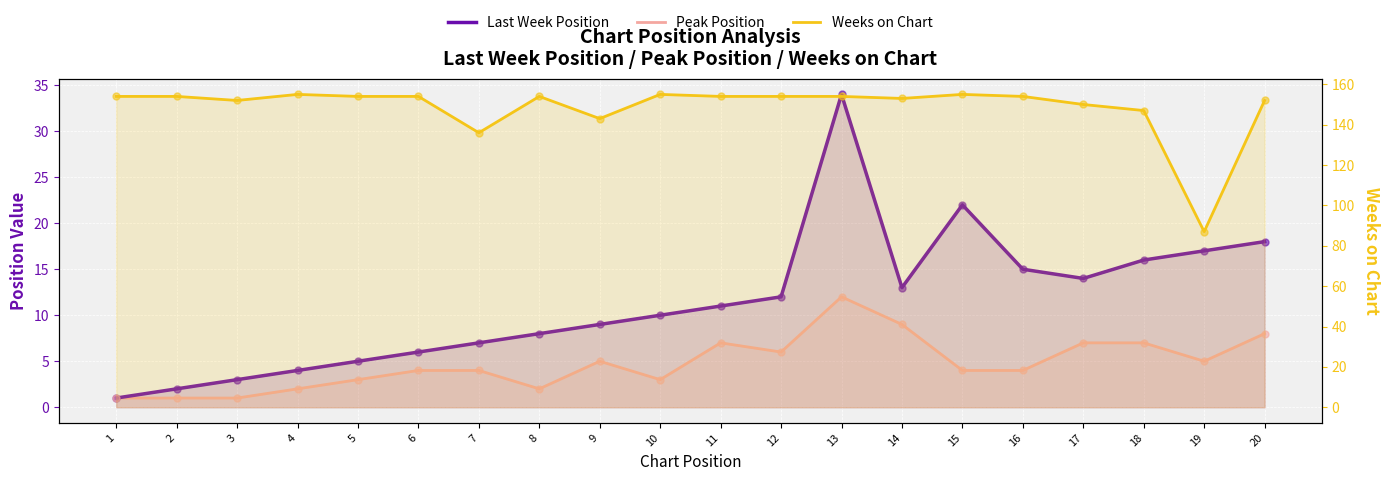

At how many categories does at least one series exceed 137?

18